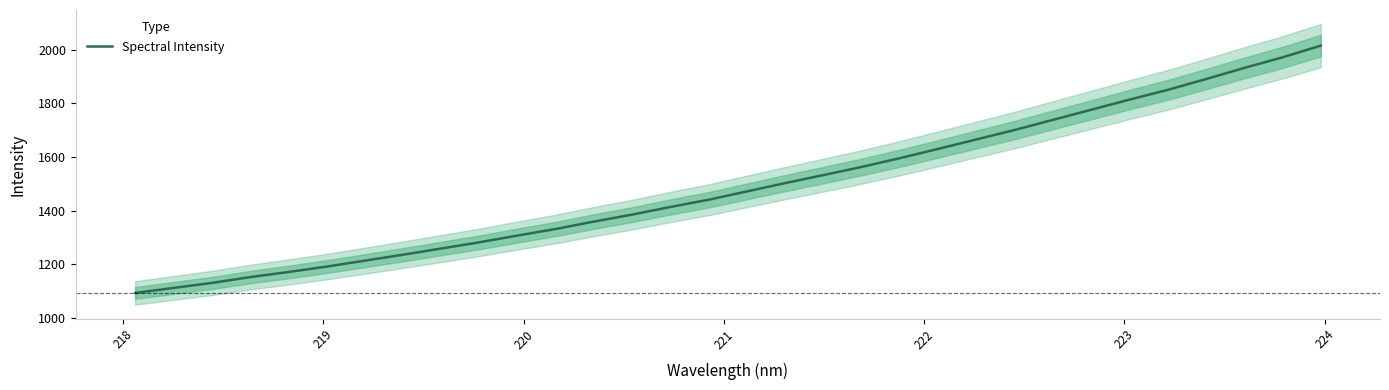

What is the maximum value shown in the chart?

2014.8